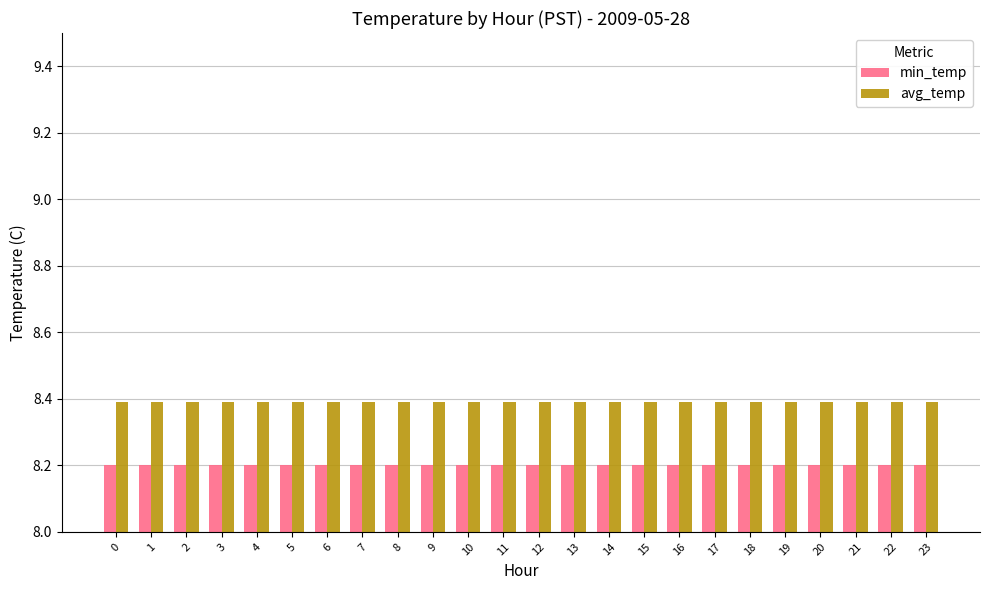

What is the average value of the avg_temp series?

8.4